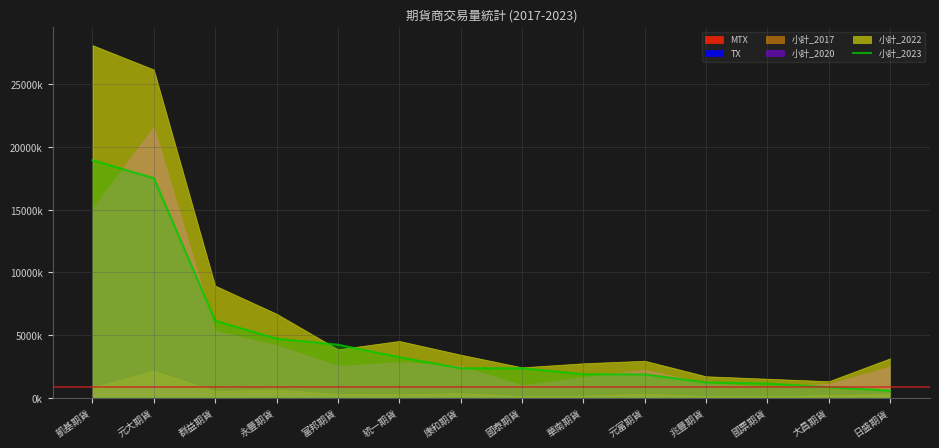

Rank the categories by value from highest to lowest.

凱基期貨, 元大期貨, 群益期貨, 永豐期貨, 富邦期貨, 統一期貨, 康和期貨, 國泰期貨, 華南期貨, 元富期貨, 兆豐期貨, 國票期貨, 大昌期貨, 日盛期貨